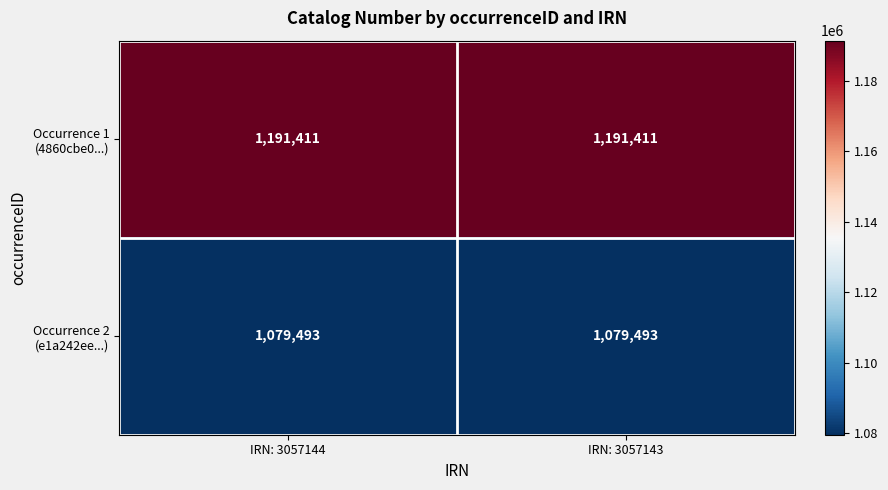

What is the smallest value displayed?

1079493